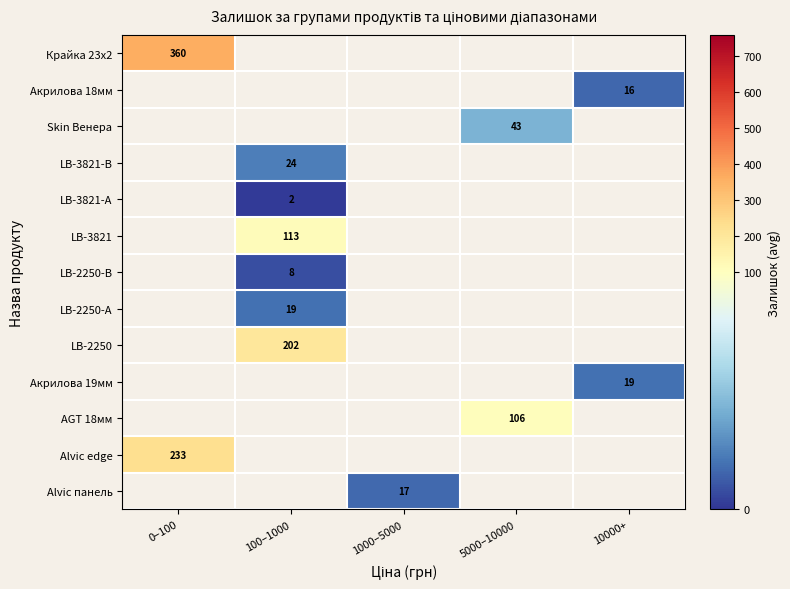

Which has a higher value, 100–1000 or 5000–10000?

5000–10000